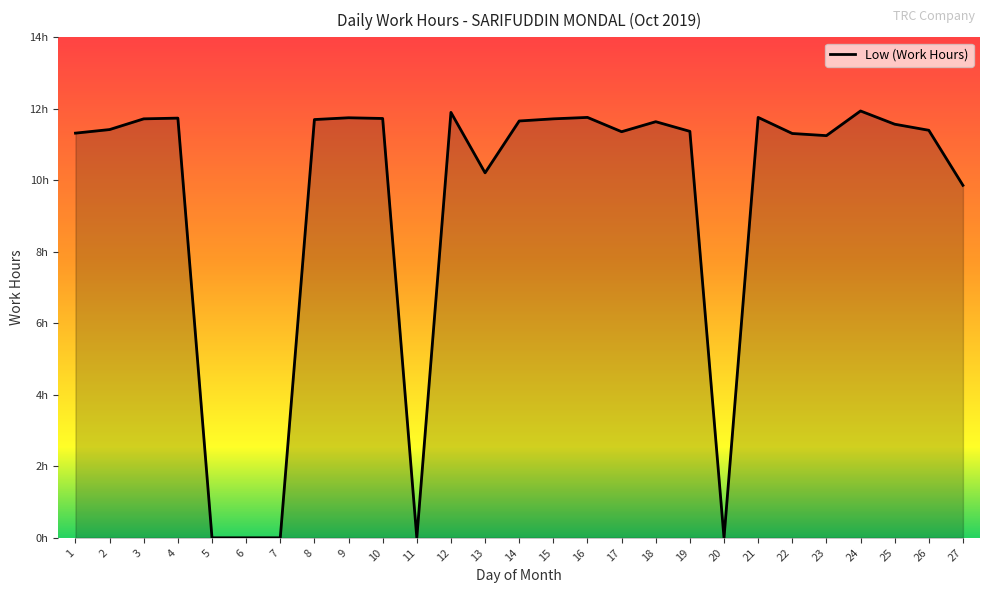

What is the value of the 9th point from the left?

11.8